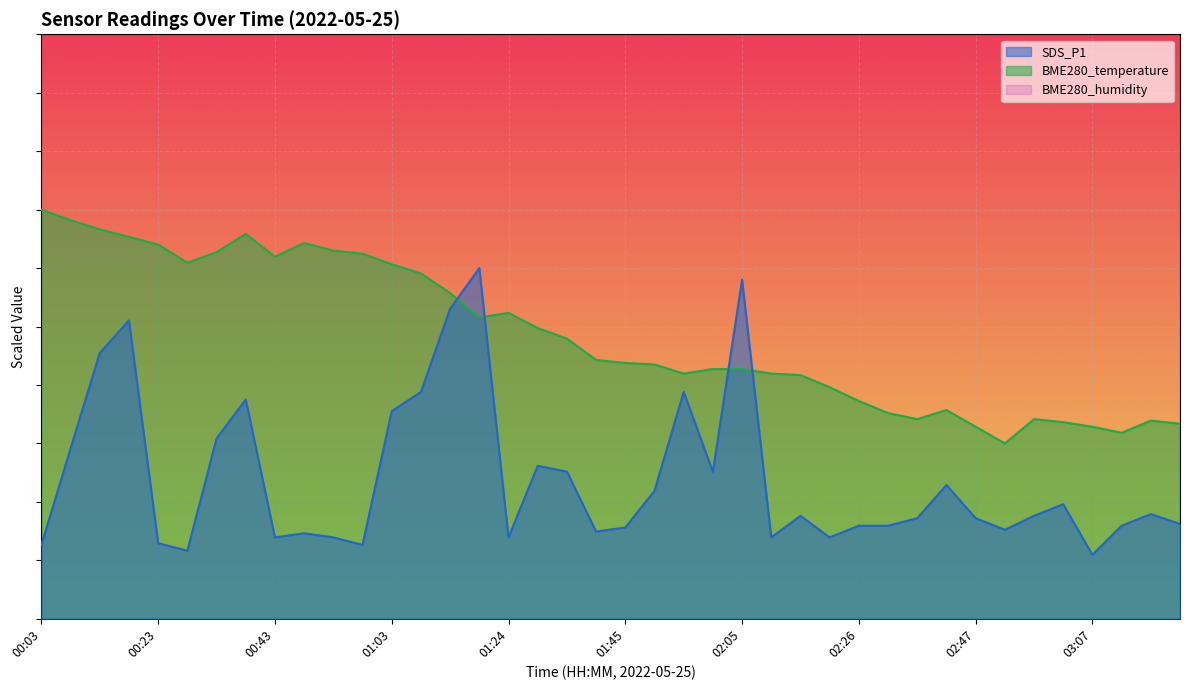

At which category does the chart reach its peak across all series?

00:03